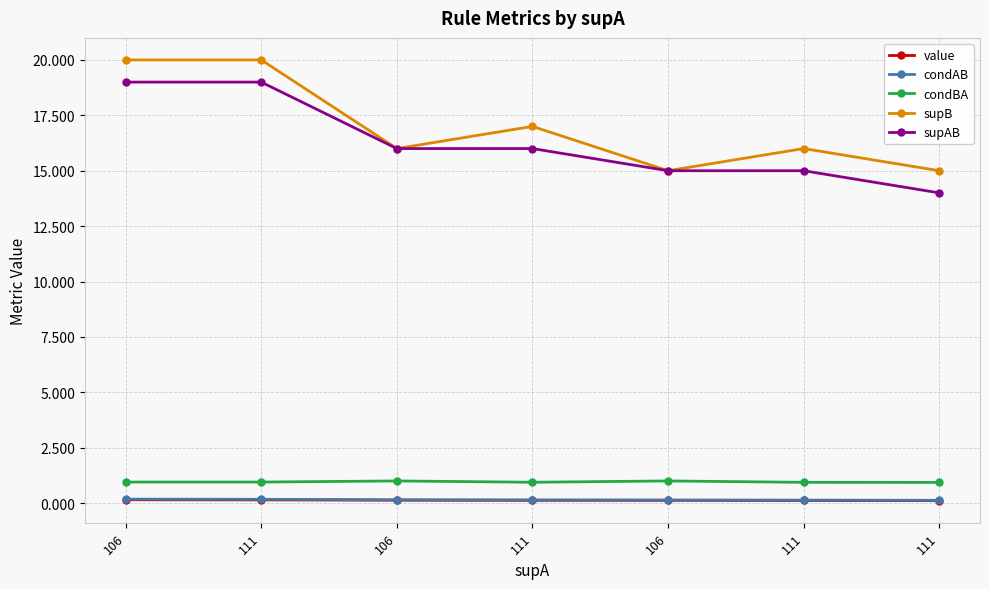

How many lines are shown in the chart?

5